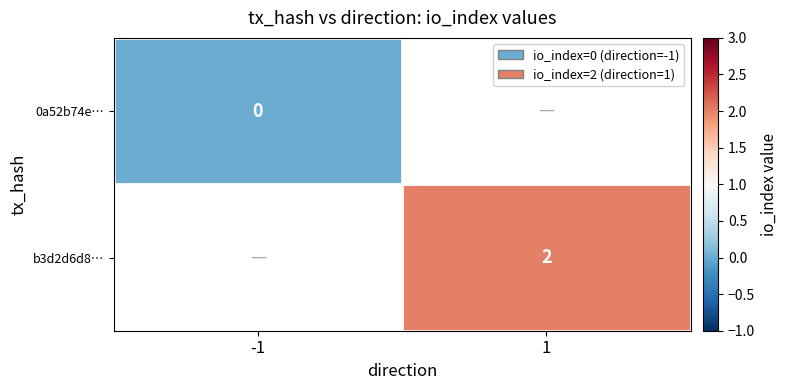

Rank the series at 1 from highest to lowest value.

0a52b74e…, b3d2d6d8…